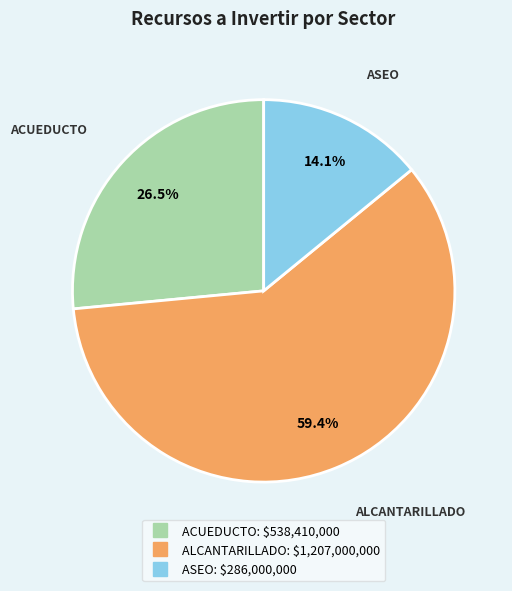

Is there a majority slice in this chart?

Yes